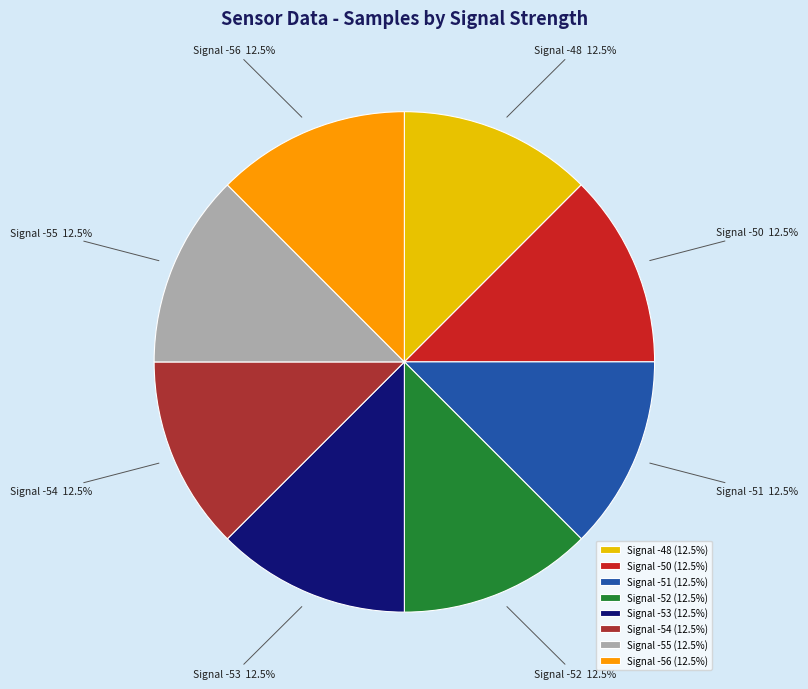

Does Signal -51 account for over 50% of the chart?

No